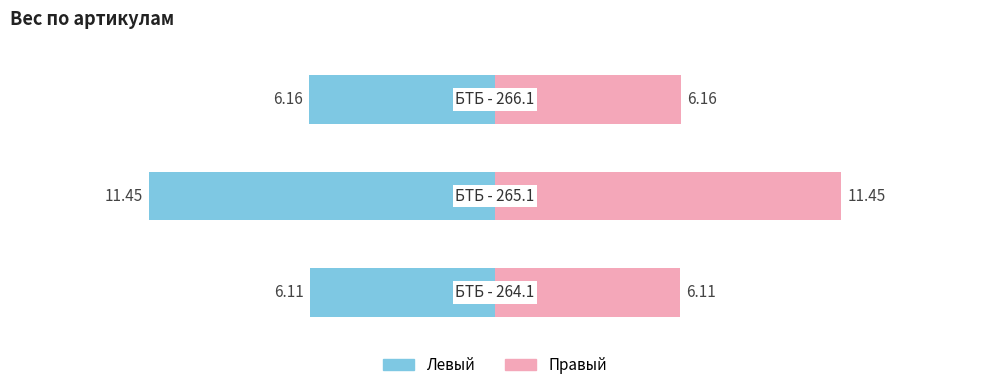

How many categories are shown in the chart?

3